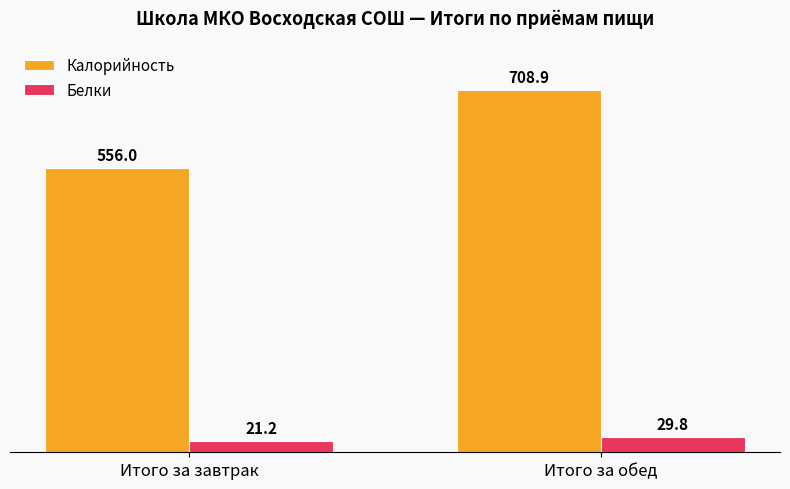

What position from the right is Итого за обед?

1